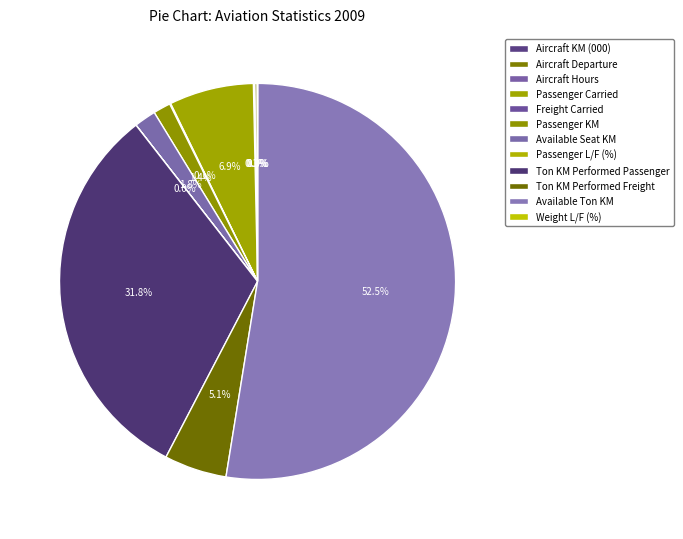

Which category has the smallest portion of the pie?

Weight L/F (%)